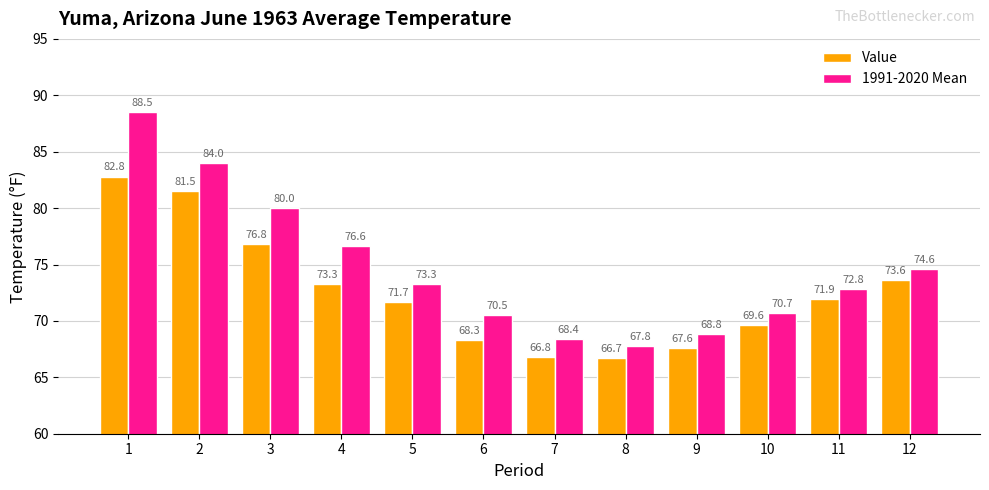

True or false: Value has a value of 117.2 at 11.

False